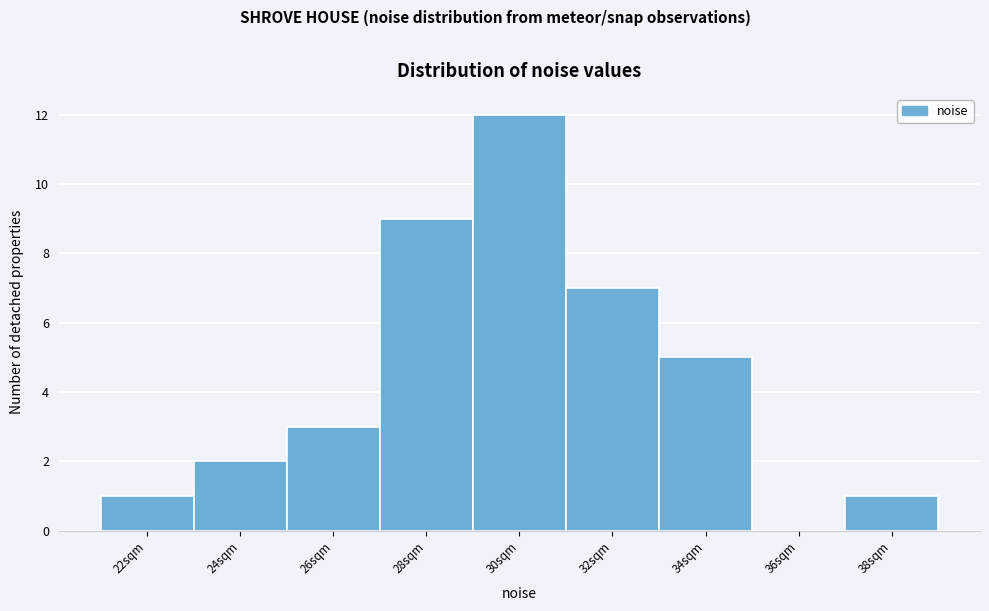

Reading left to right, list all the values displayed in this chart.

22sqm=1	24sqm=2	26sqm=3	28sqm=9	30sqm=12	32sqm=7	34sqm=5	36sqm=0	38sqm=1